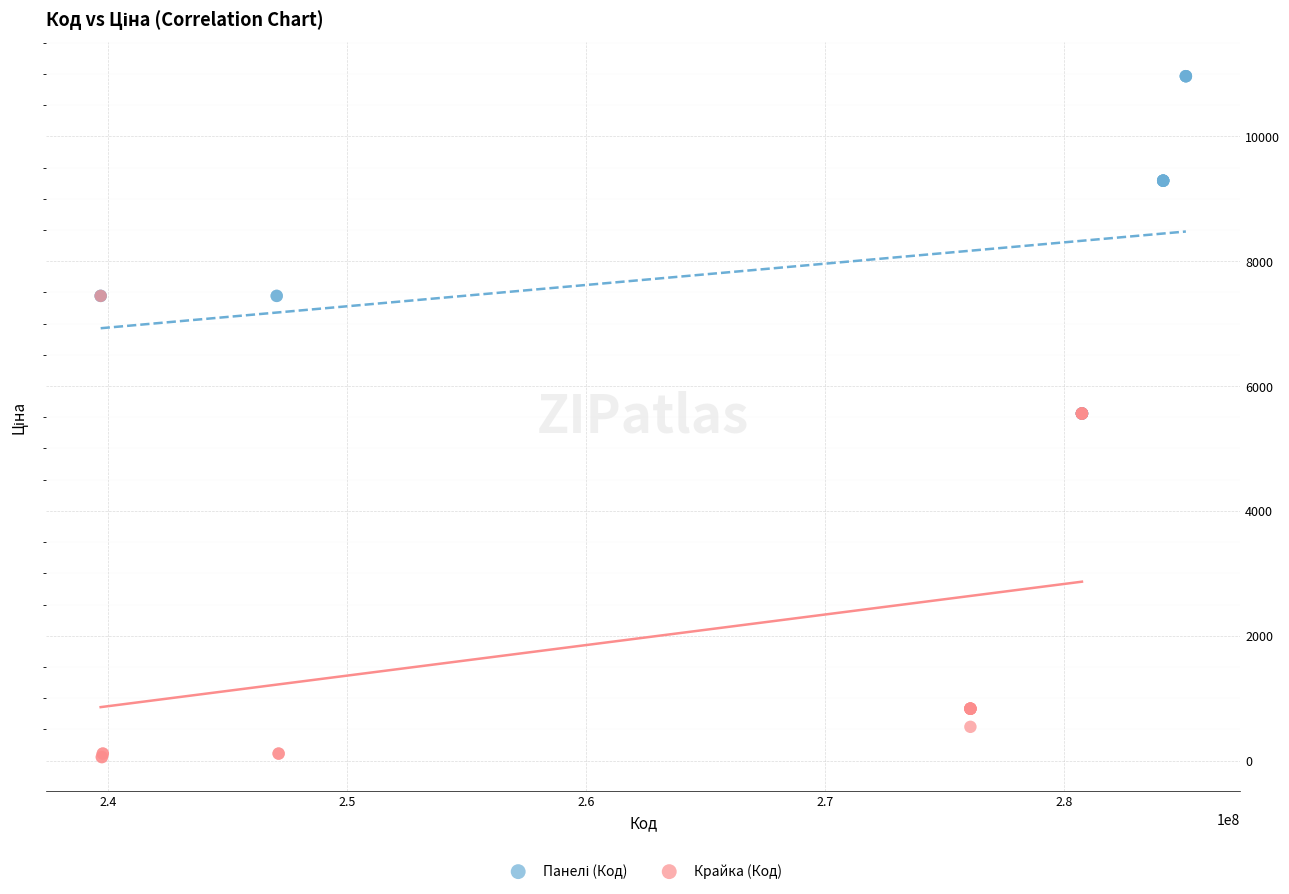

Which series has the widest spread of Y values?

Крайка (Код)